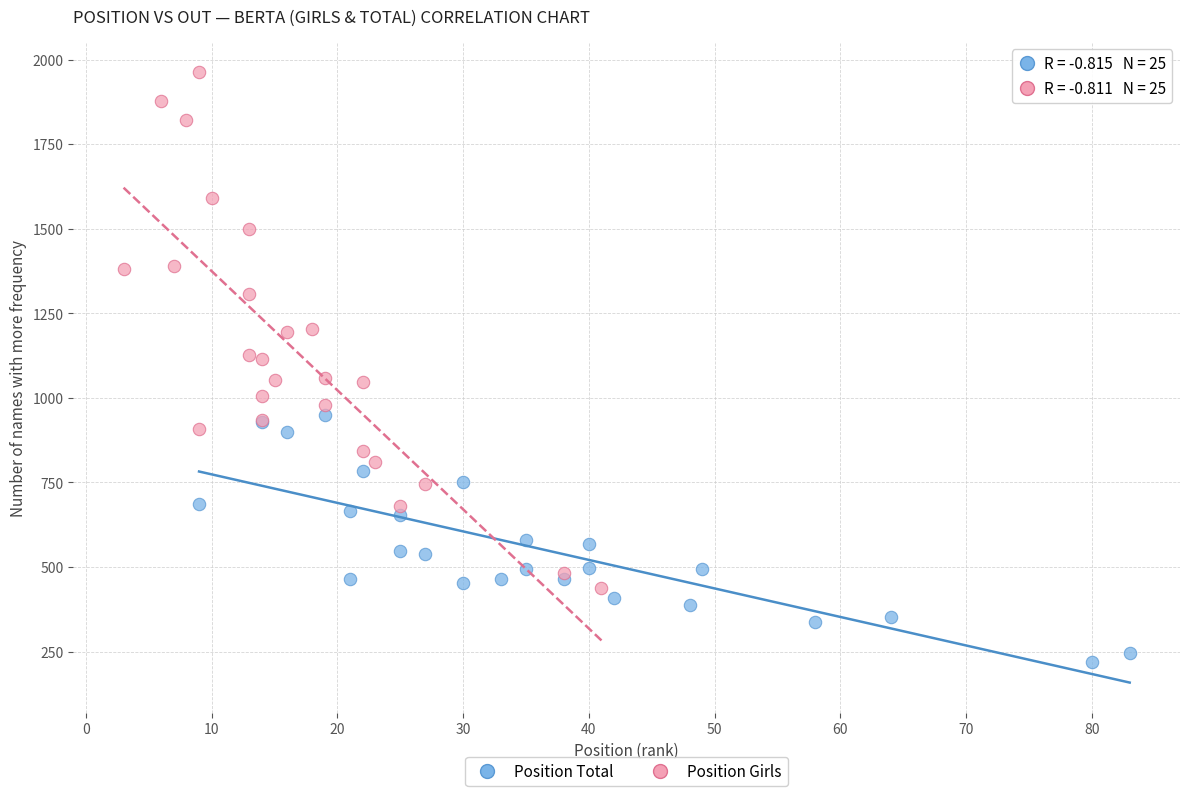

What are all the series names shown in the legend?

Position Total, Position Girls